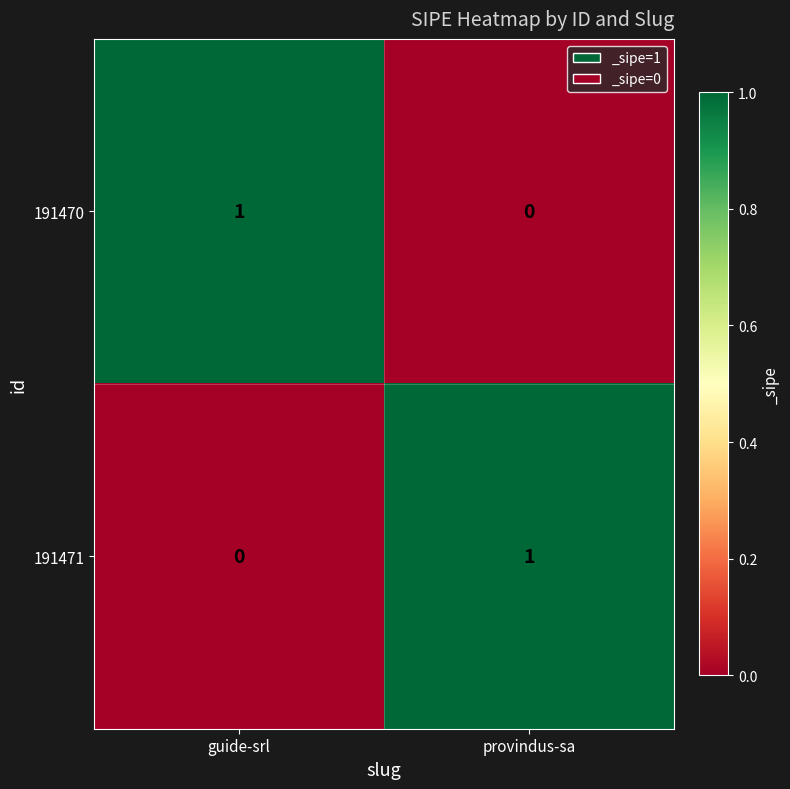

What is the difference between the highest and lowest values at provindus-sa?

1